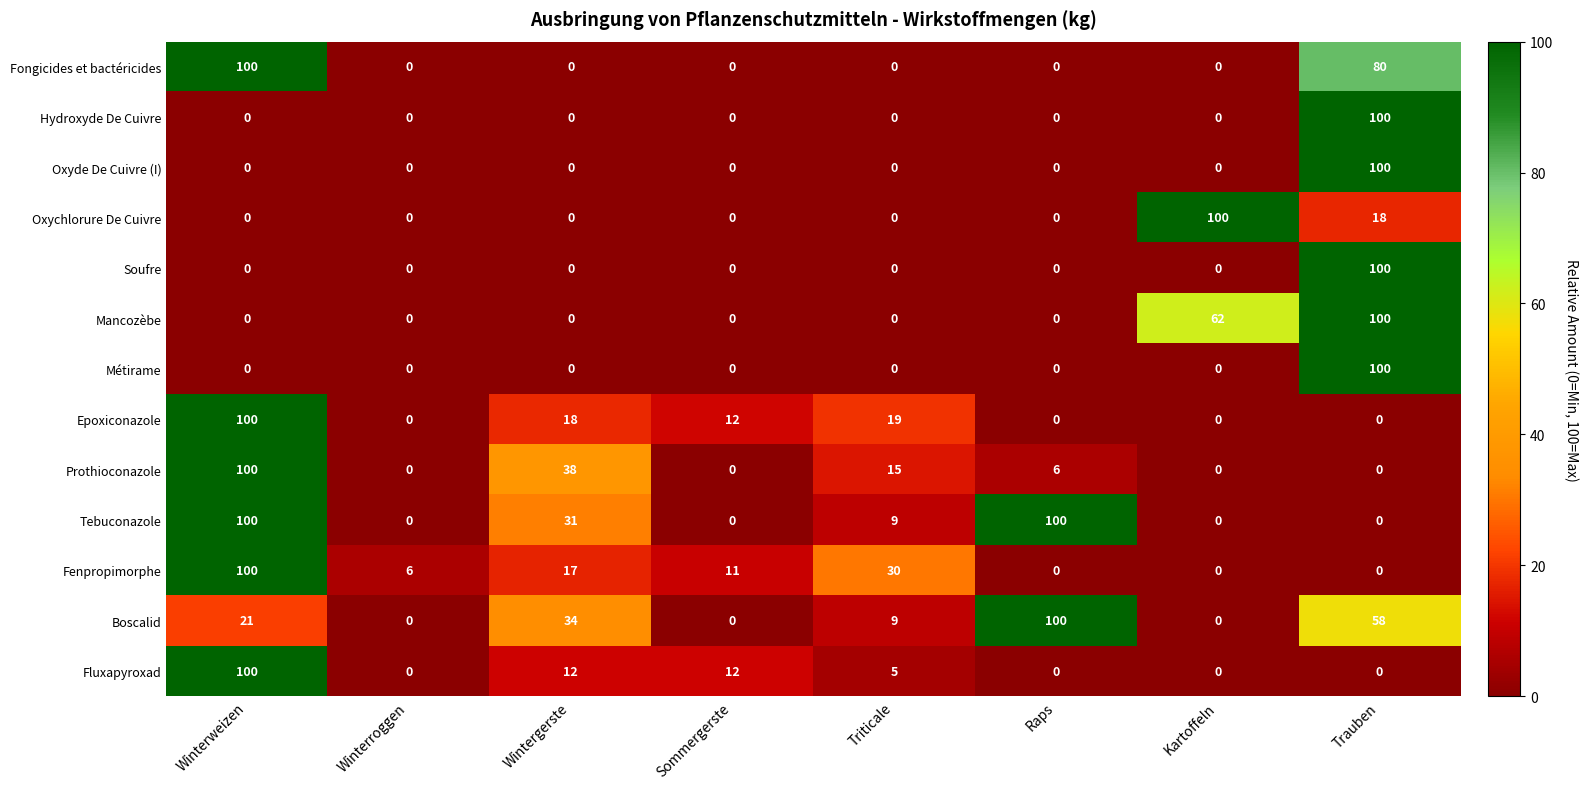

True or false: Fongicides et bactéricides has a value of 152 at Winterweizen.

False